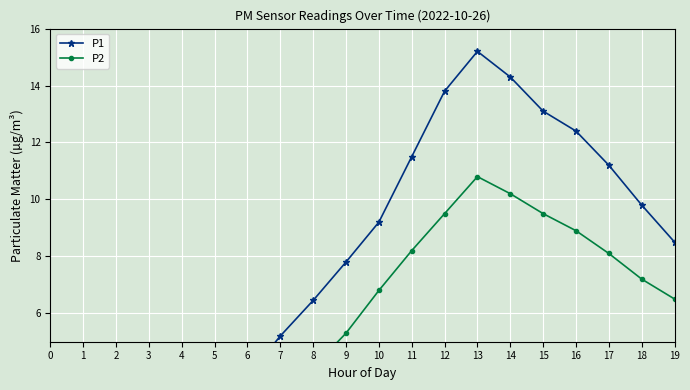

Which series changed the most between 7 and 8?

P1